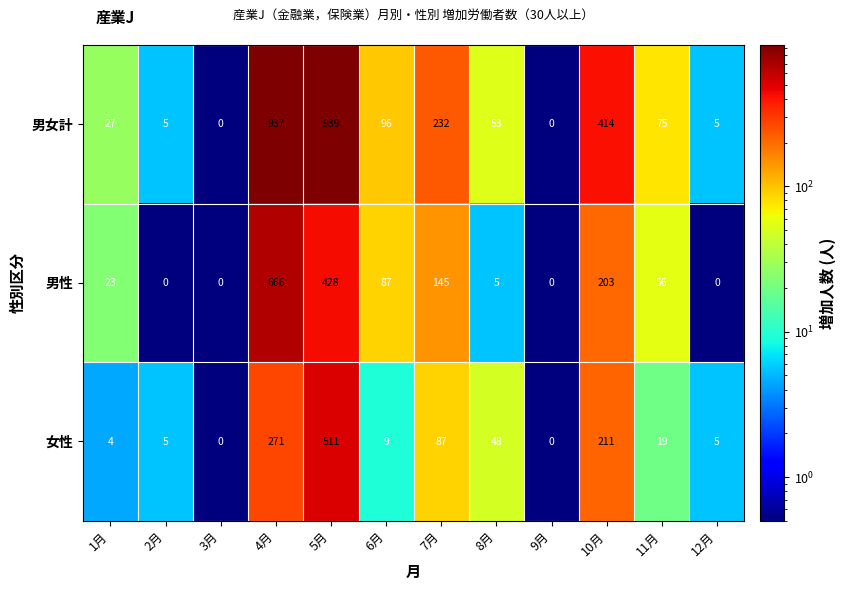

At how many categories does at least one series exceed 462?

2